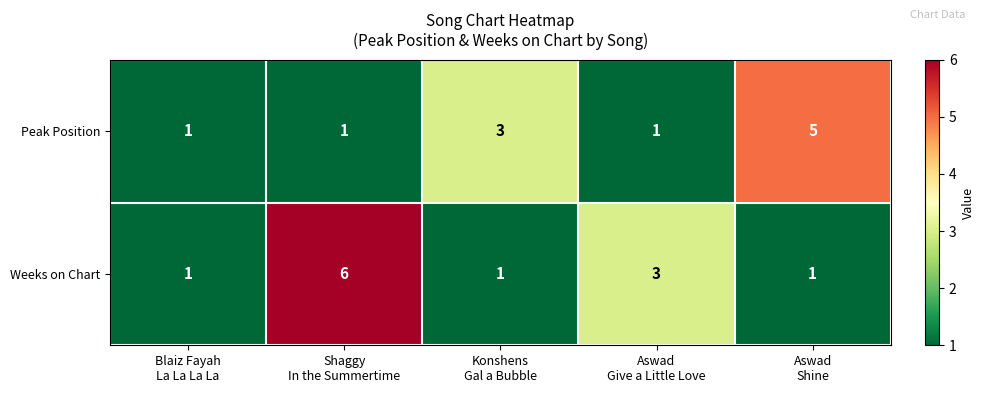

Count the Peak Position values in the range 1 to 3.

4